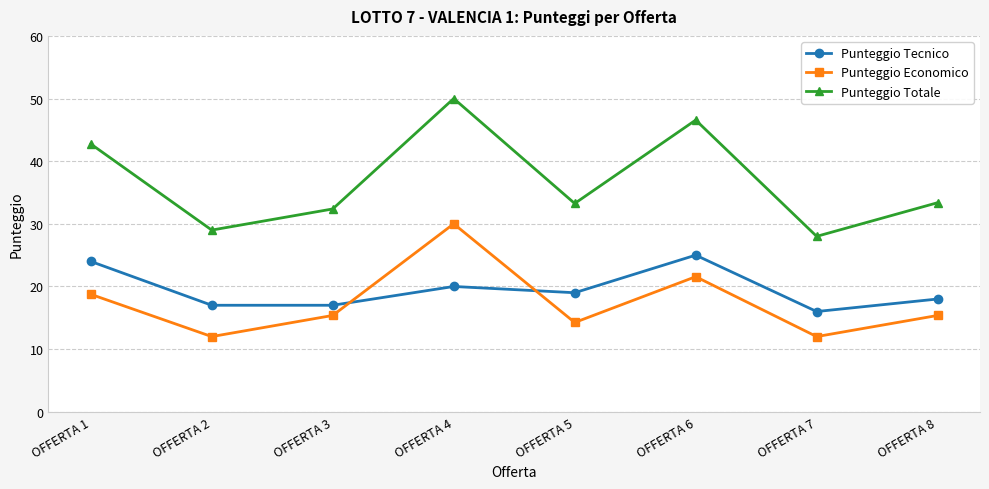

True or false: Punteggio Totale and Punteggio Economico cross at least once.

False